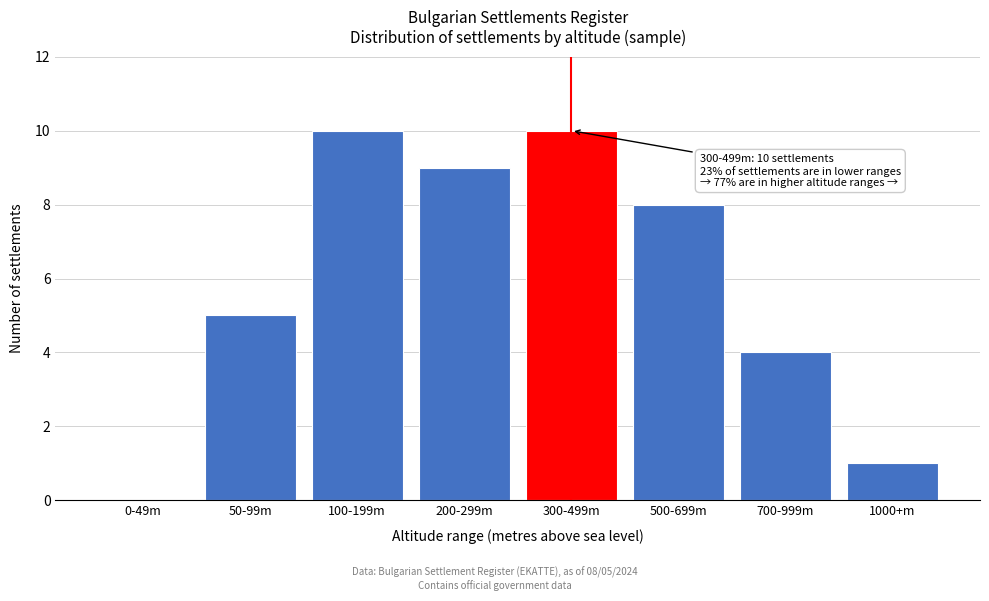

Reading left to right, what are all the values shown in this chart?

0-49m=0	50-99m=5	100-199m=10	200-299m=9	300-499m=10	500-699m=8	700-999m=4	1000+m=1